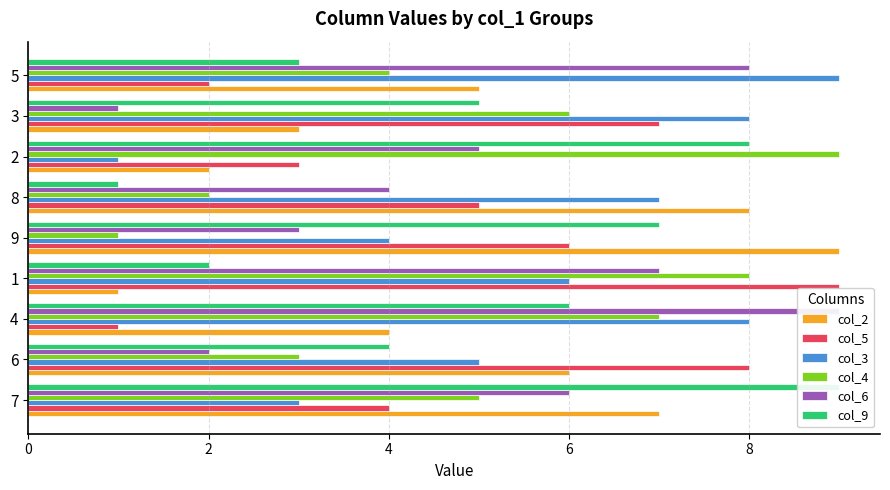

Rank the series by their maximum value, from lowest to highest.

col_2, col_5, col_3, col_4, col_6, col_9